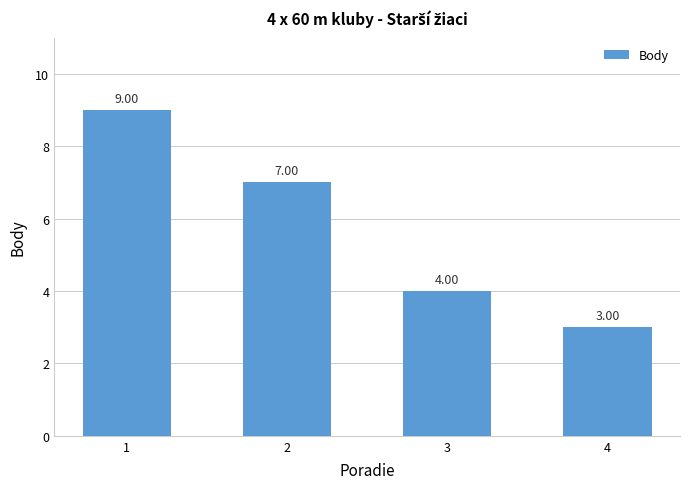

Reading left to right, what are all the values shown in this chart?

9	7	4	3